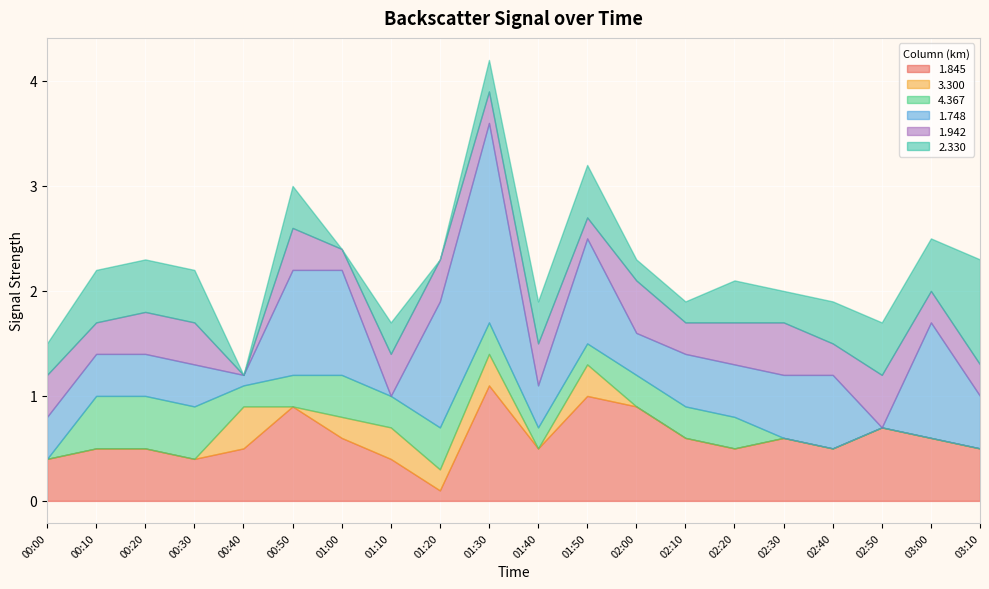

What is the highest value of the 1.845 series?

1.1